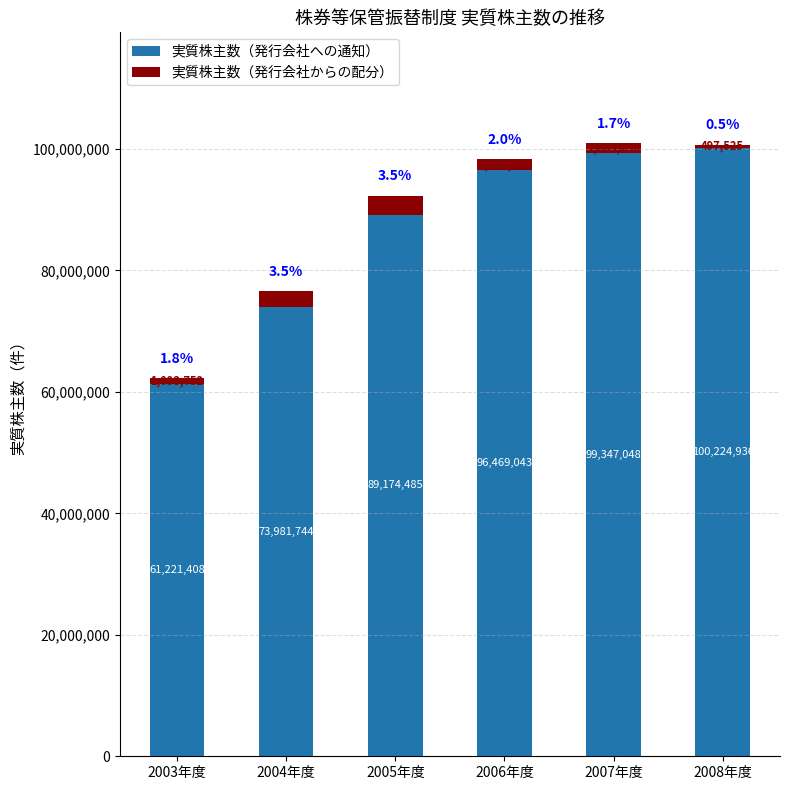

Is it true that 実質株主数（発行会社への通知） equals 123360260 at 2004年度?

False